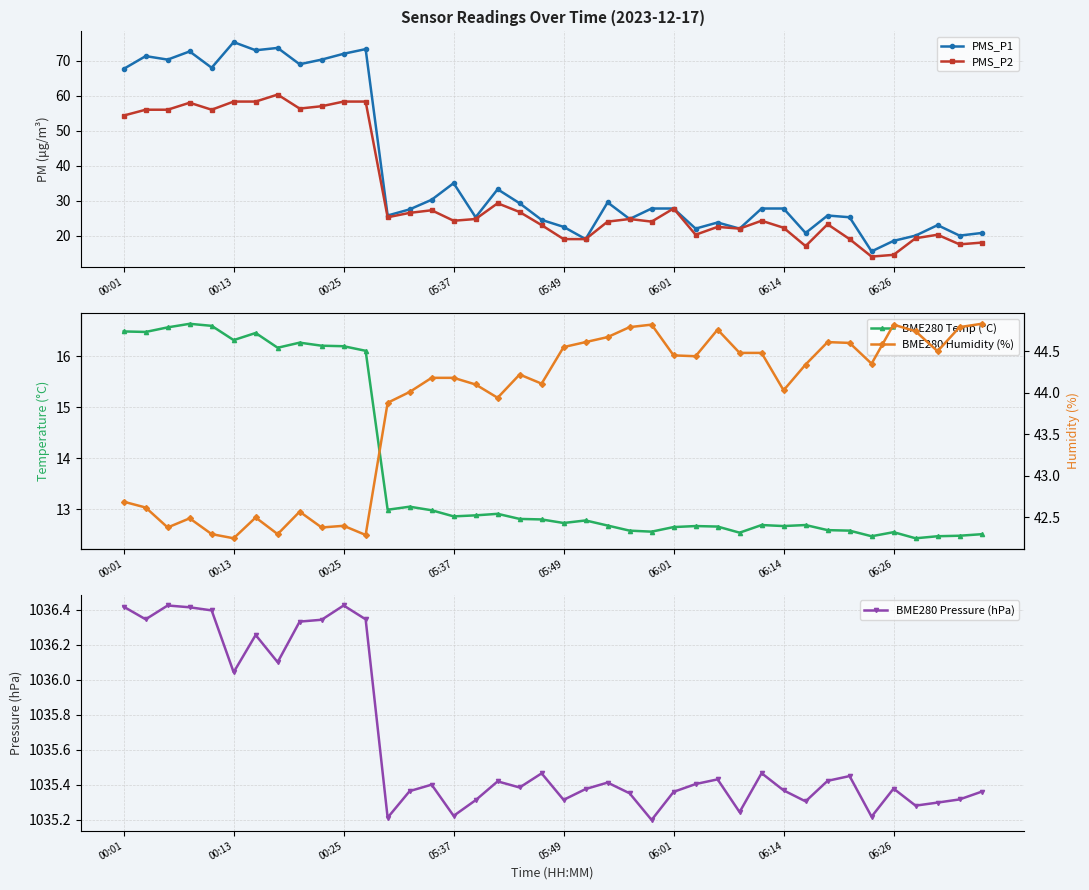

True or false: PMS_P1 has more than 1 points higher than both neighbors.

True